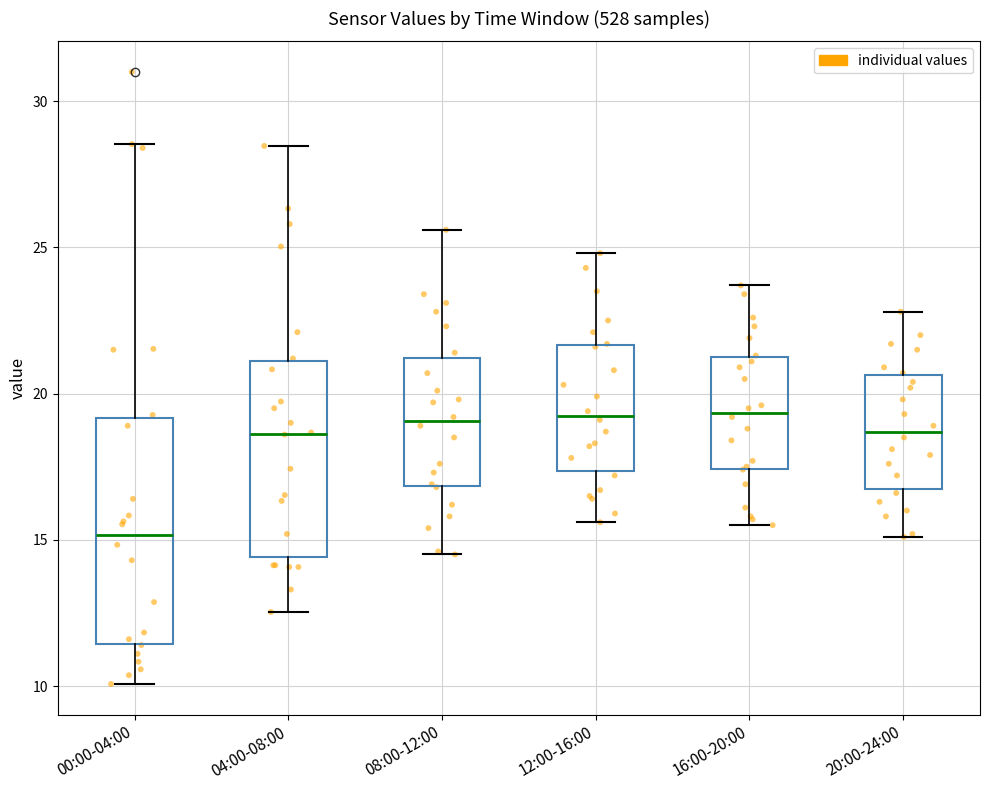

Where is the lower edge of the box for 12:00-16:00 on the y-axis? The values are not printed on the chart, so give them approximately, as read against the axis.

17.5